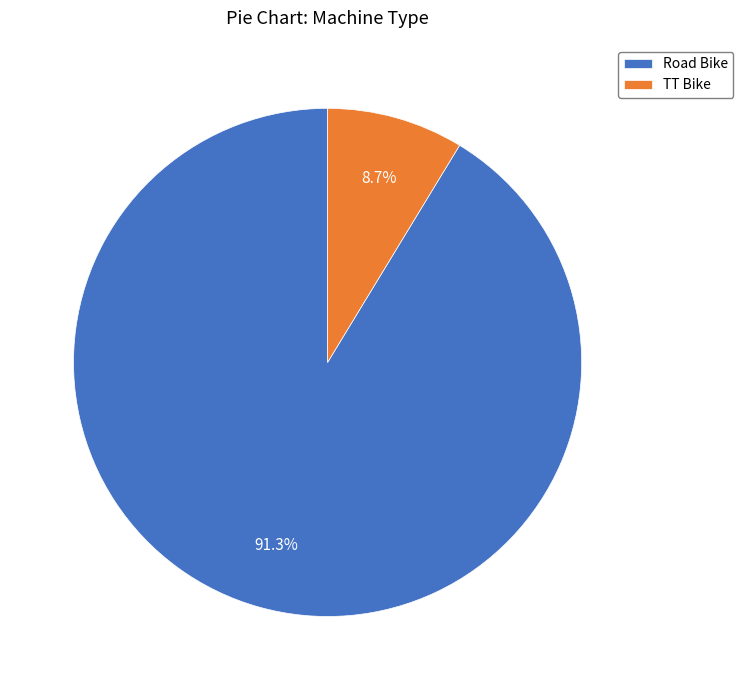

What is the ratio of the value at Road Bike to the value at TT Bike?

10.5